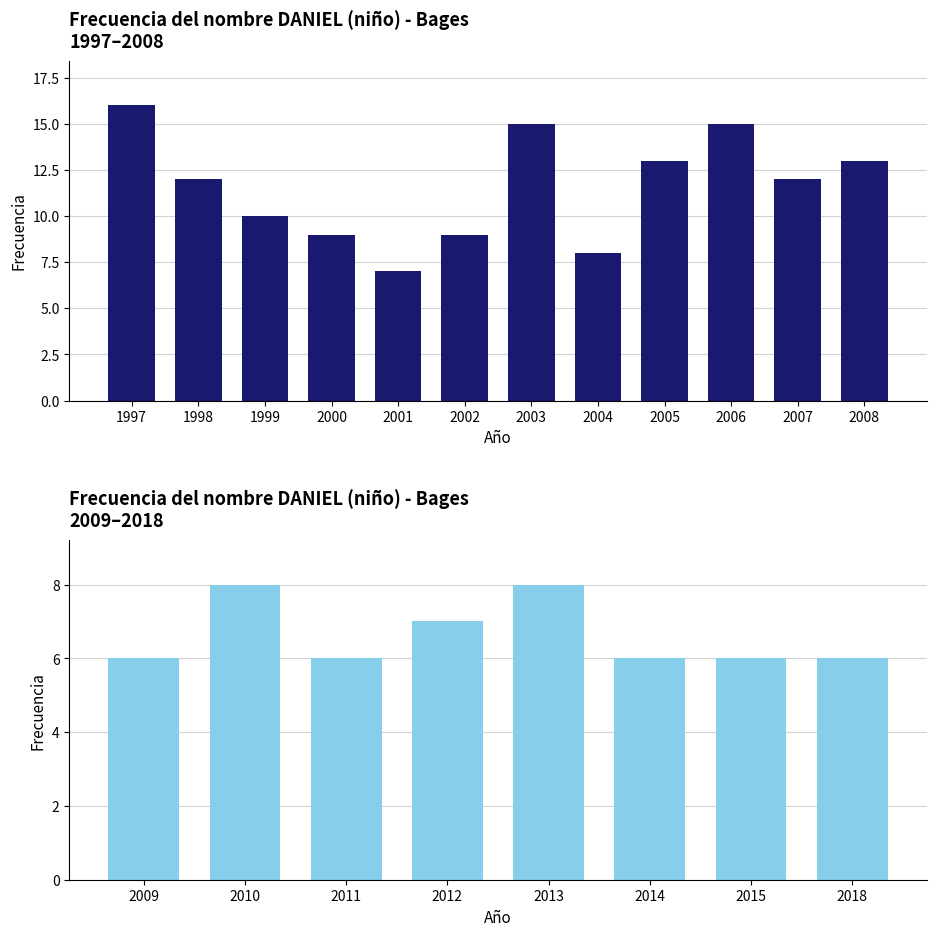

What is the value of the 7th bar from the left?

6